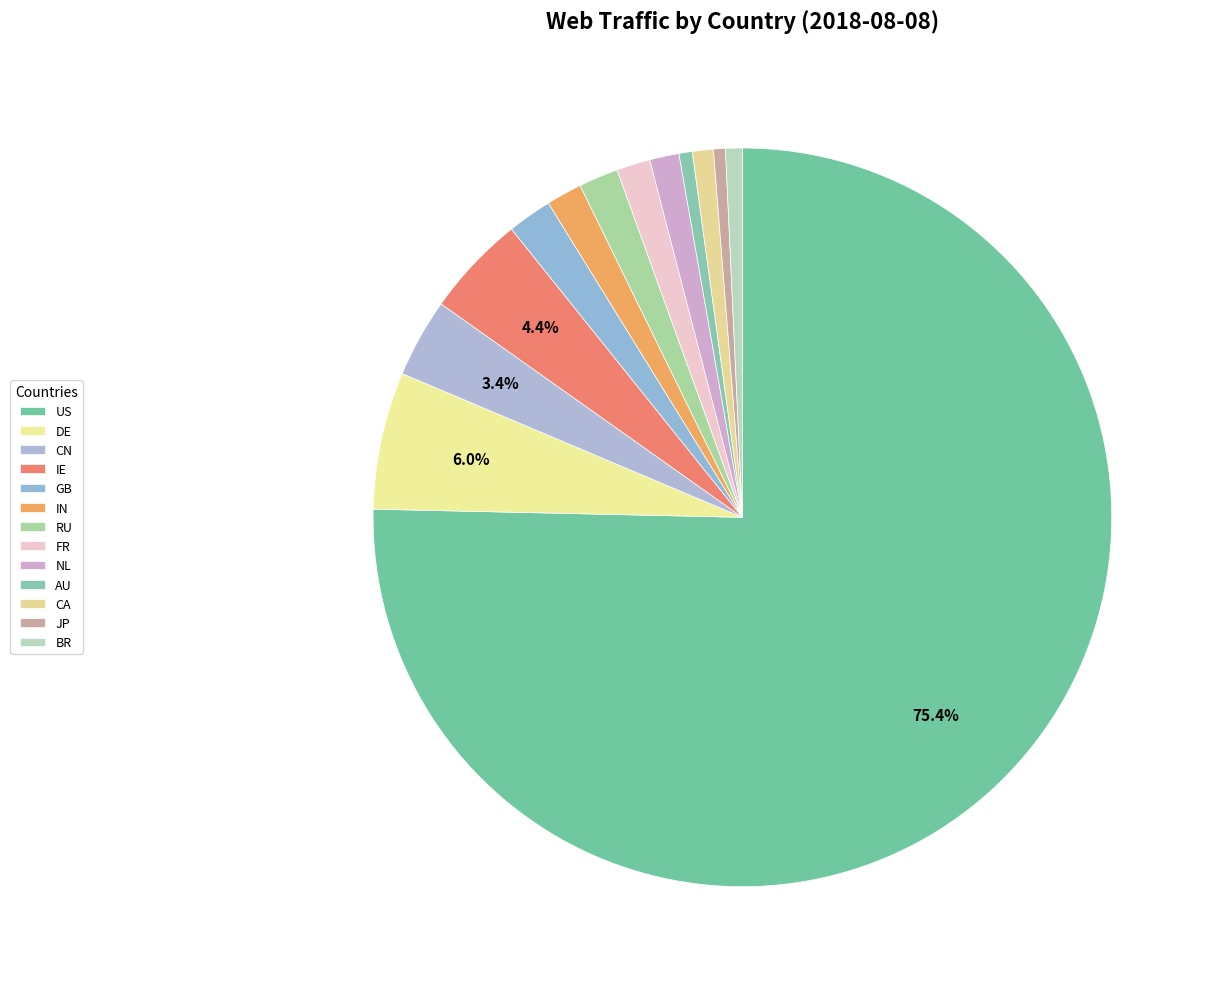

To the nearest percent, what is the difference between the NL and BR slice percentages?

1%